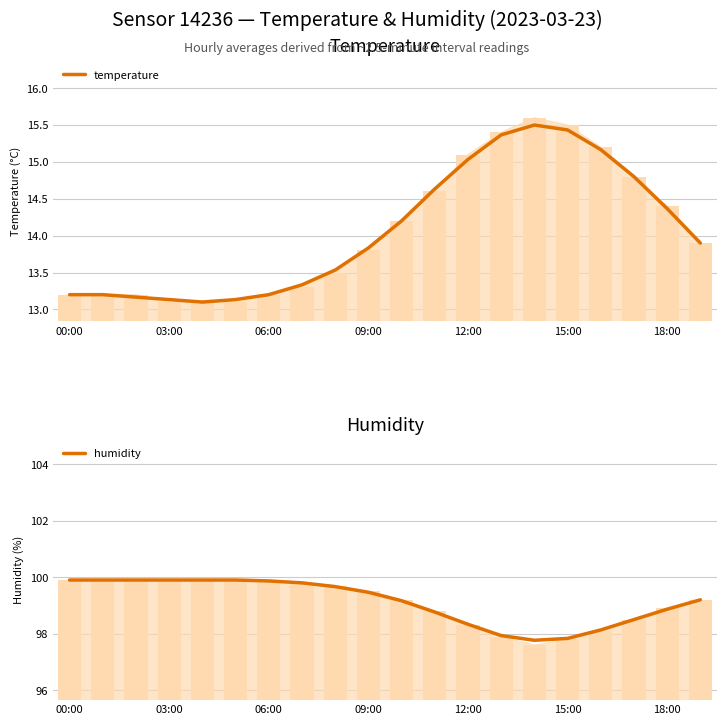

What is the maximum value shown in the chart?

99.9